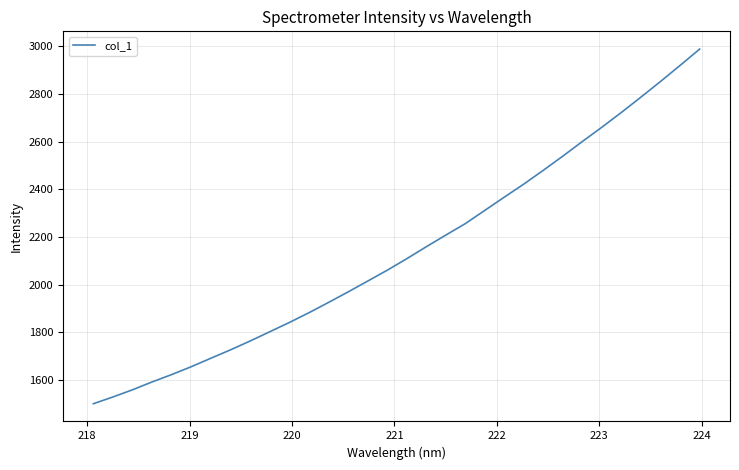

What is the difference between the maximum and minimum values?

1488.4